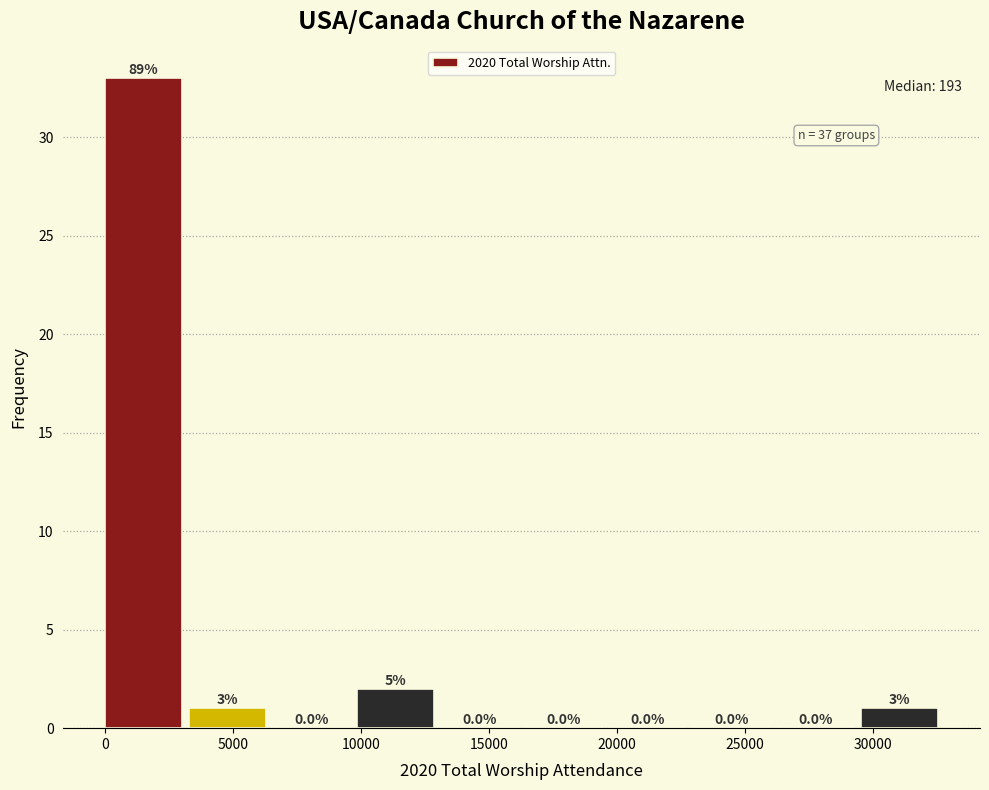

Over which range of the x-axis is the bar tallest?

0 to 3500